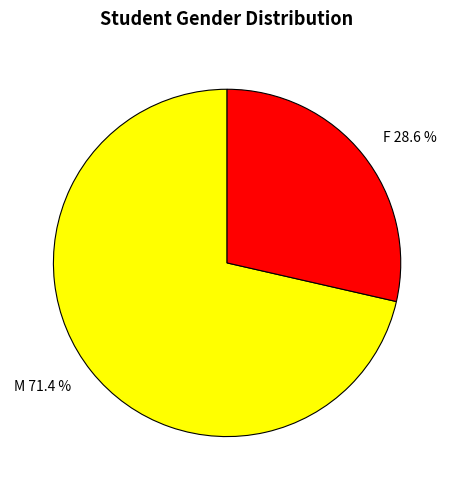

What is the ratio of the value at F to the value at M?

0.4